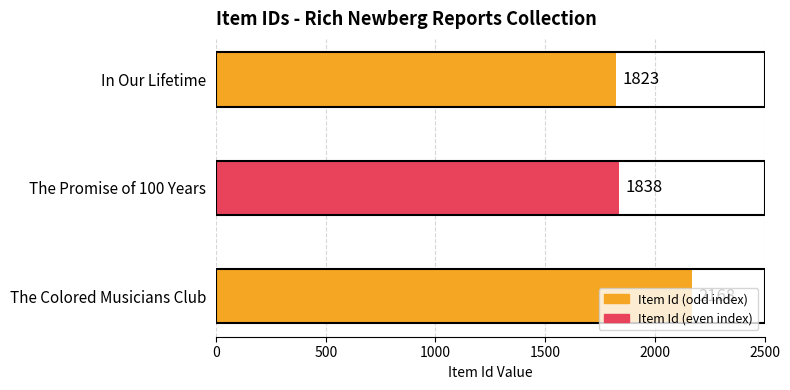

What is the value of the 3rd bar from the top?

2168